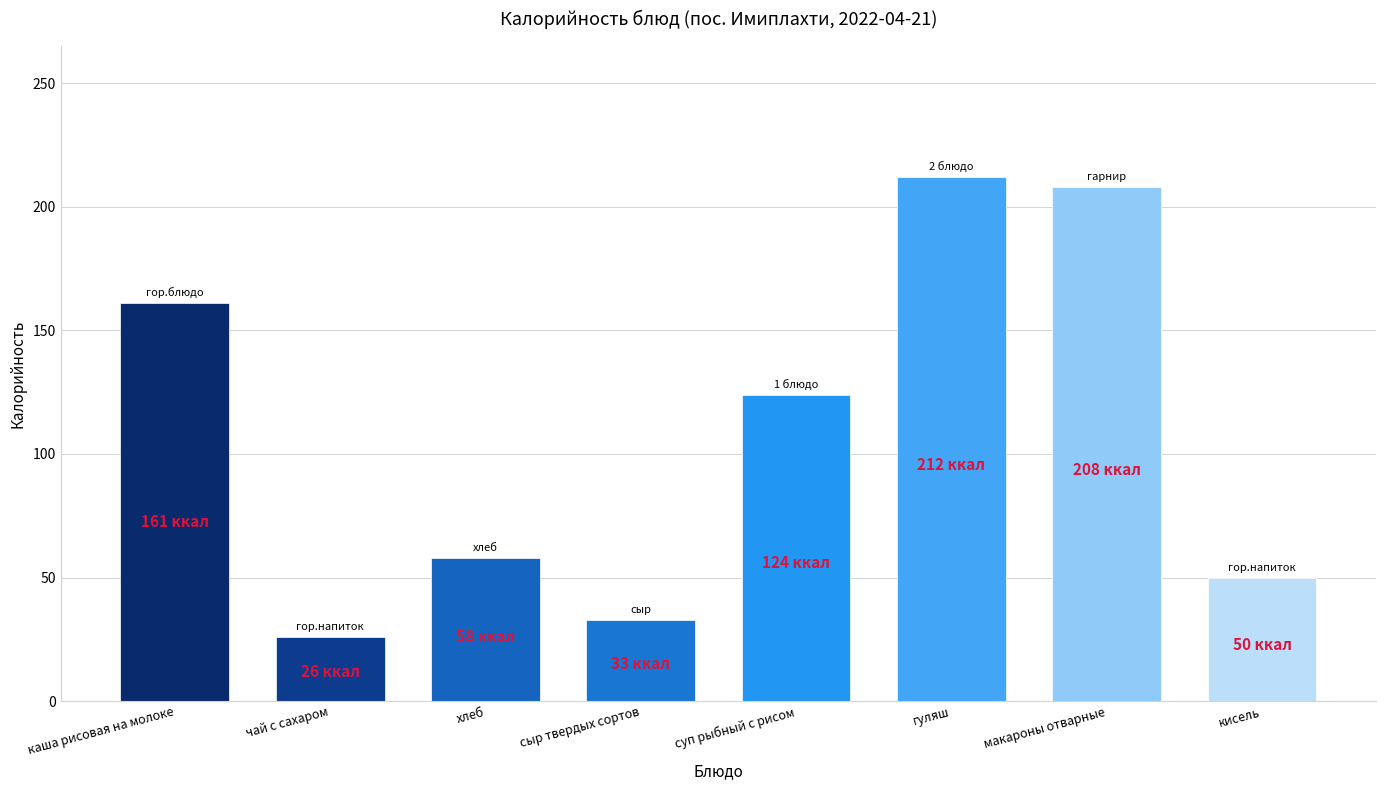

What is the label of the 7th bar from the left?

макароны отварные